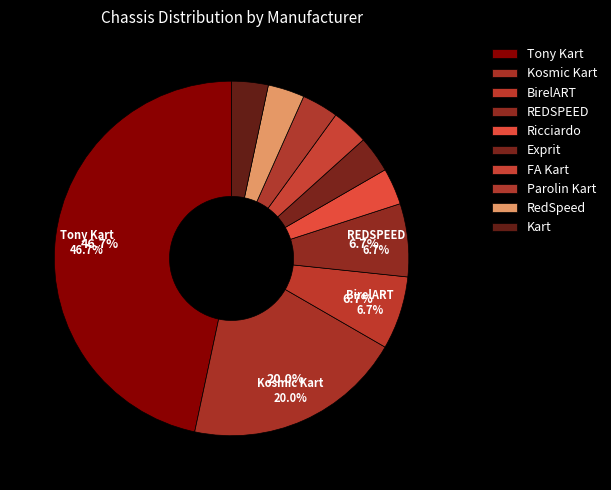

Is there any slice that represents more than half of the pie?

No